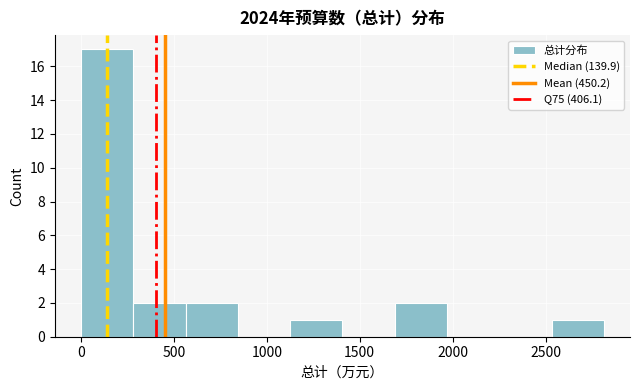

Reading left to right, transcribe this chart: for each bar, give the range it covers on the x-axis and its height. Neither the bar edges nor the heights are printed on the chart, so give them approximately, as read against the axes.

0 to 300: 17
300 to 550: 2
550 to 850: 2
850 to 1150: 0
1150 to 1400: 1
1400 to 1700: 0
1700 to 1950: 2
1950 to 2250: 0
2250 to 2550: 0
2550 to 2800: 1